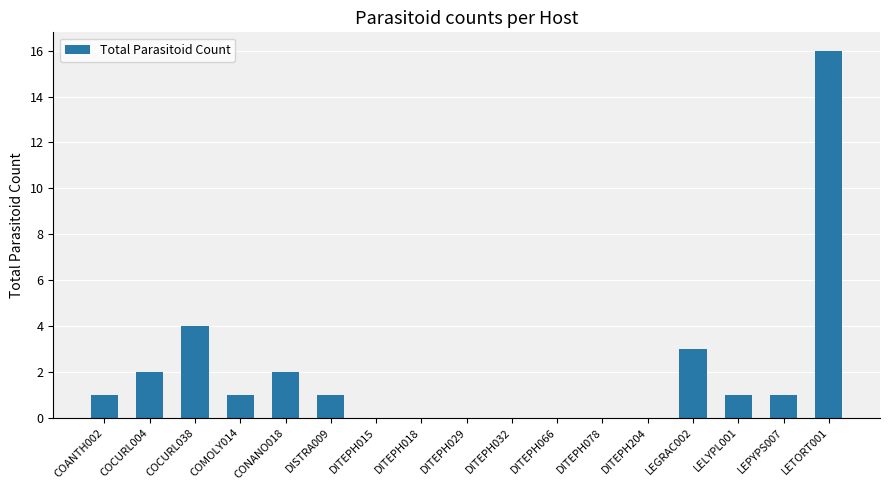

At which label is the value closest to 8?

COCURL038